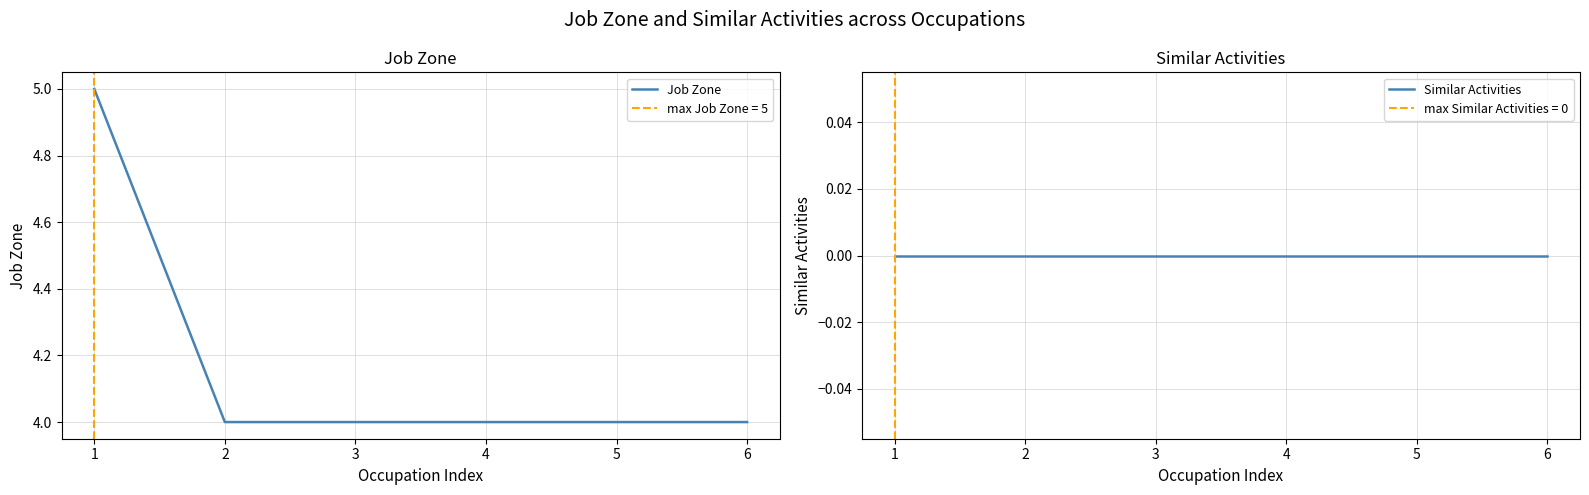

Between 3 and 4, which series saw the biggest shift?

Job Zone